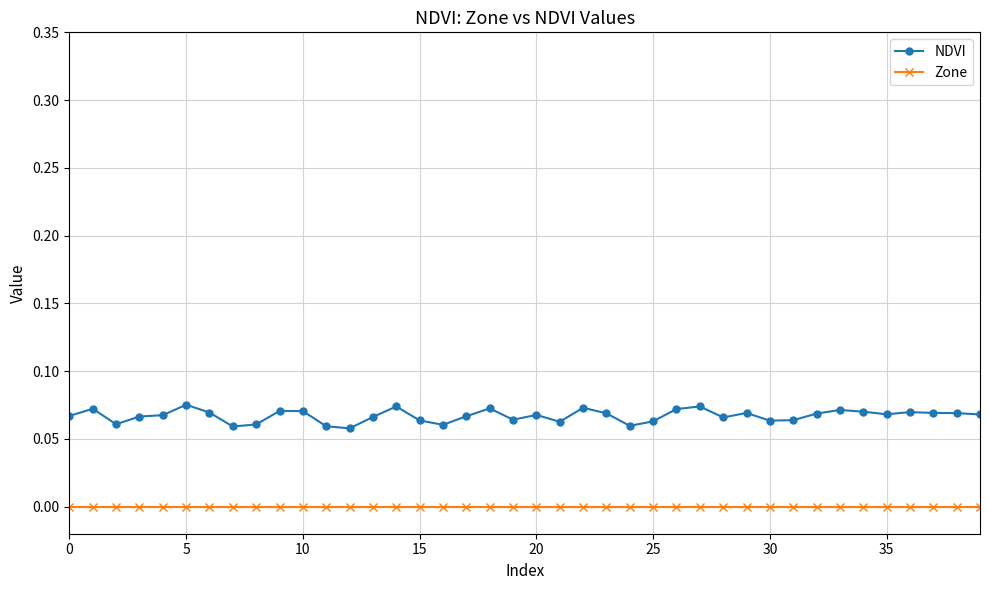

Which series has the largest total across all categories?

NDVI